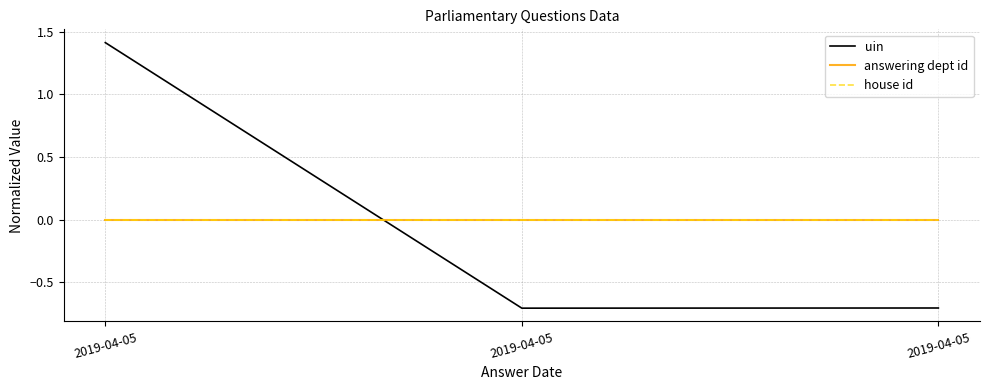

Is this an area chart (filled region under the line)?

No